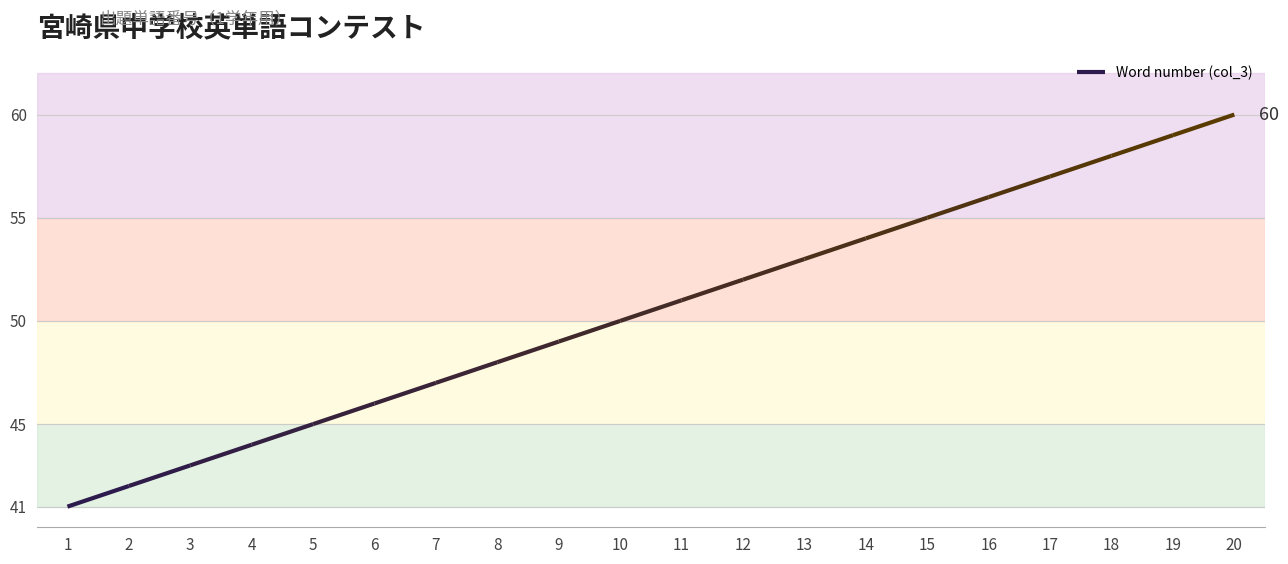

What is the ratio of the value at 17 to the value at 7?

1.2